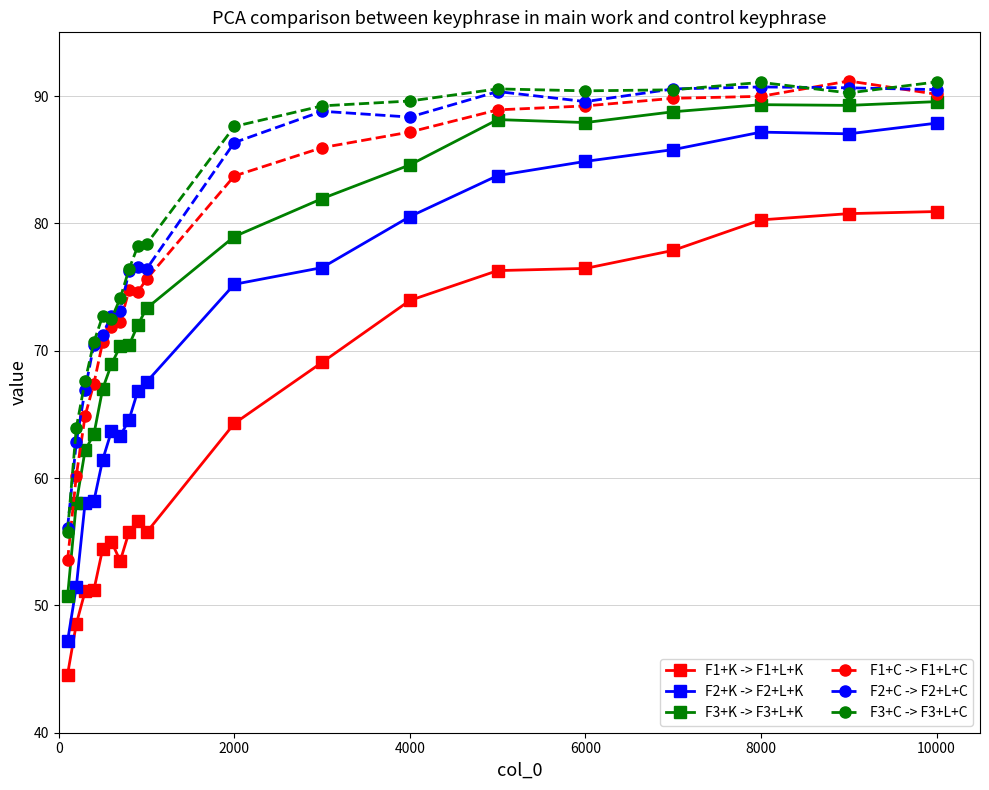

What is the greatest value displayed?

91.2